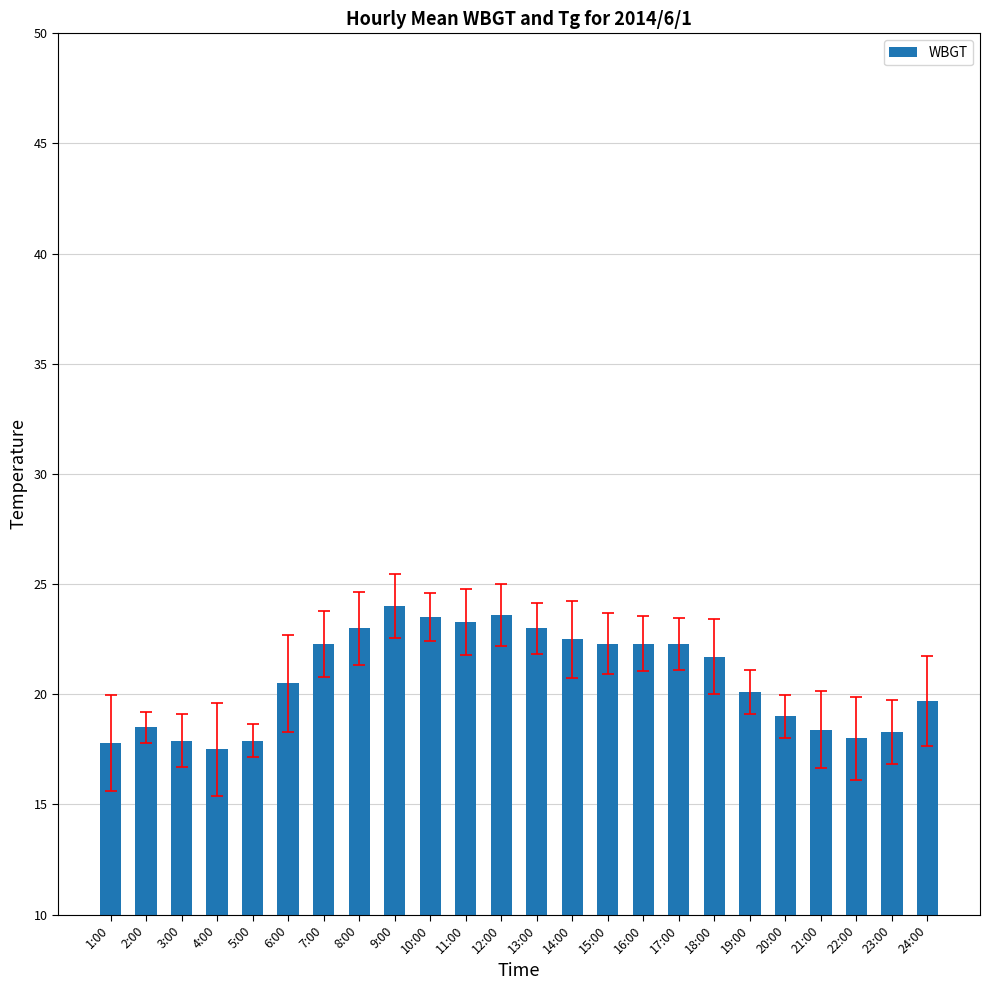

Where is the data nearest to the value 20?

19:00